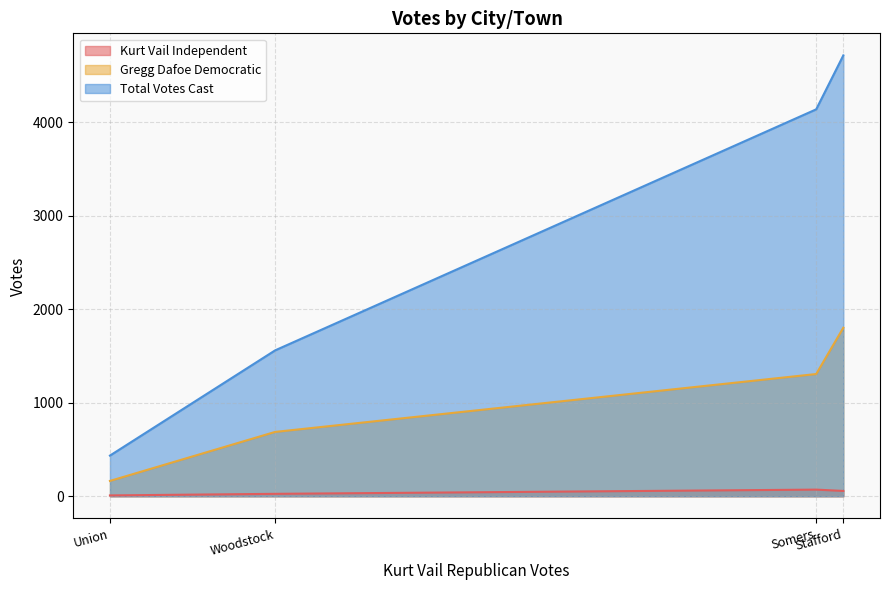

Where is the first local maximum for Gregg Dafoe Democratic?

Stafford